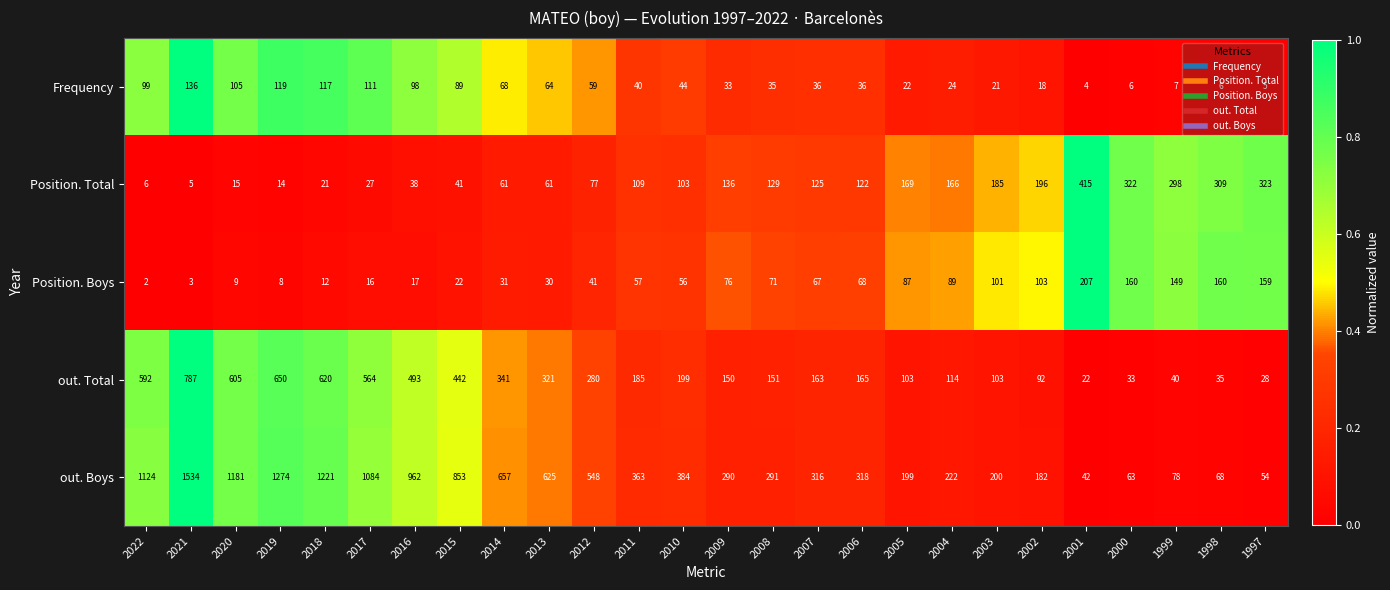

Is it true that Position. Boys equals 16 at 2017?

True